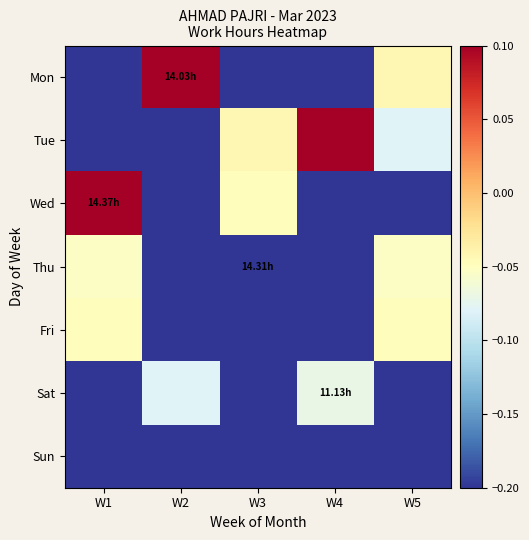

Which series changed the most between W1 and W5?

Wed